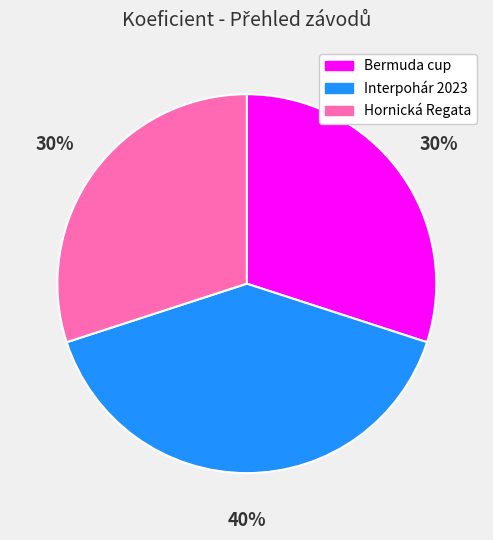

Is it true that Hornická Regata is 19% of the pie?

False